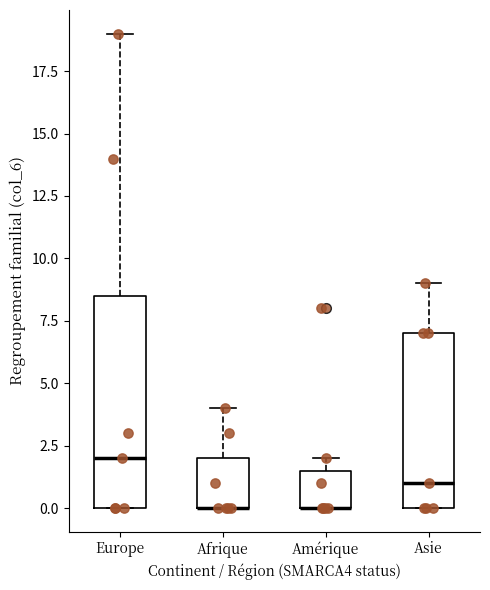

Reading left to right, transcribe this box plot: for each box, give where its median line is, the range the box spans, and where its two whiskers end, as read against the y-axis. The values are not printed on the chart, so give them approximately, as read against the axis.

Europe: median 2.0, box 0.0 to 8.5, whiskers 0.0 to 19.0
Afrique: median 0.0 (drawn on the box's lower edge), box 0.0 to 2.0, whiskers 0.0 to 4.0
Amérique: median 0.0 (drawn on the box's lower edge), box 0.0 to 1.5, whiskers 0.0 to 2.0
Asie: median 1.0, box 0.0 to 7.0, whiskers 0.0 to 9.0